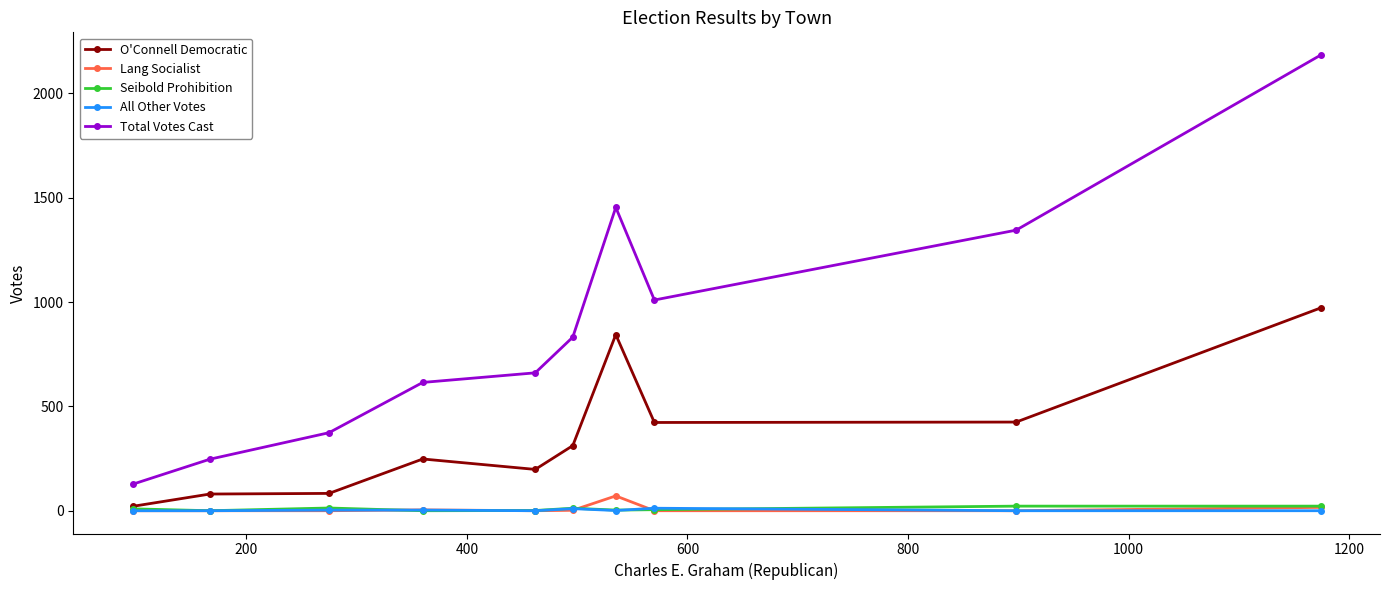

Which series has the widest spread of values?

Total Votes Cast